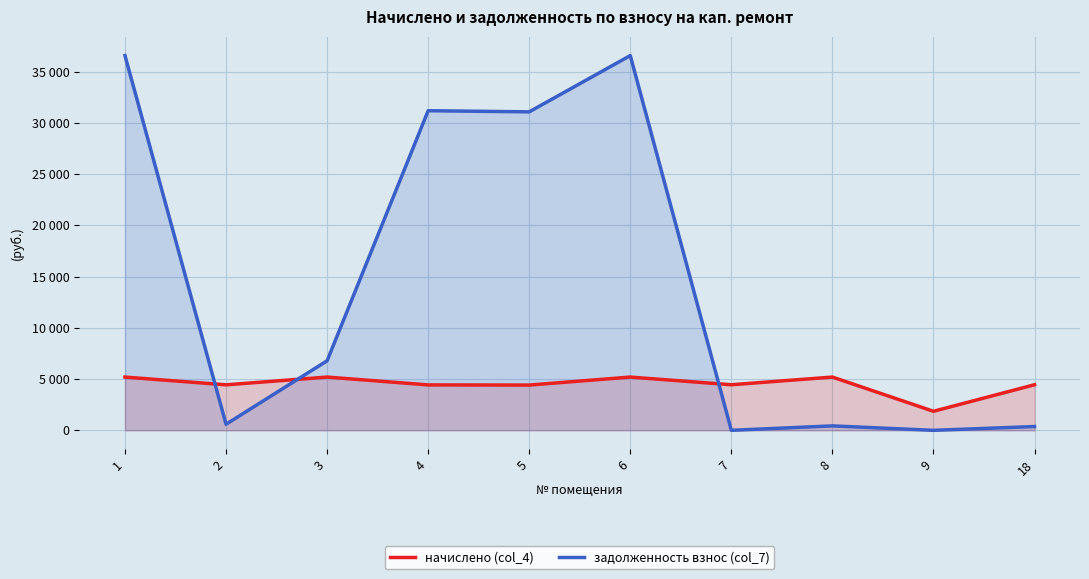

Is the value of начислено (col_4) at 7 greater than the value of задолженность взнос (col_7) at 7?

Yes